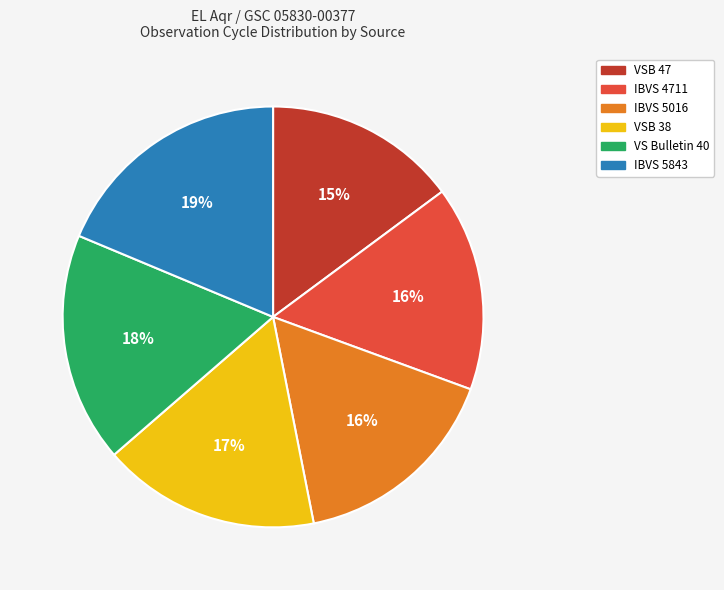

True or false: IBVS 4711 accounts for 3% of the total.

False